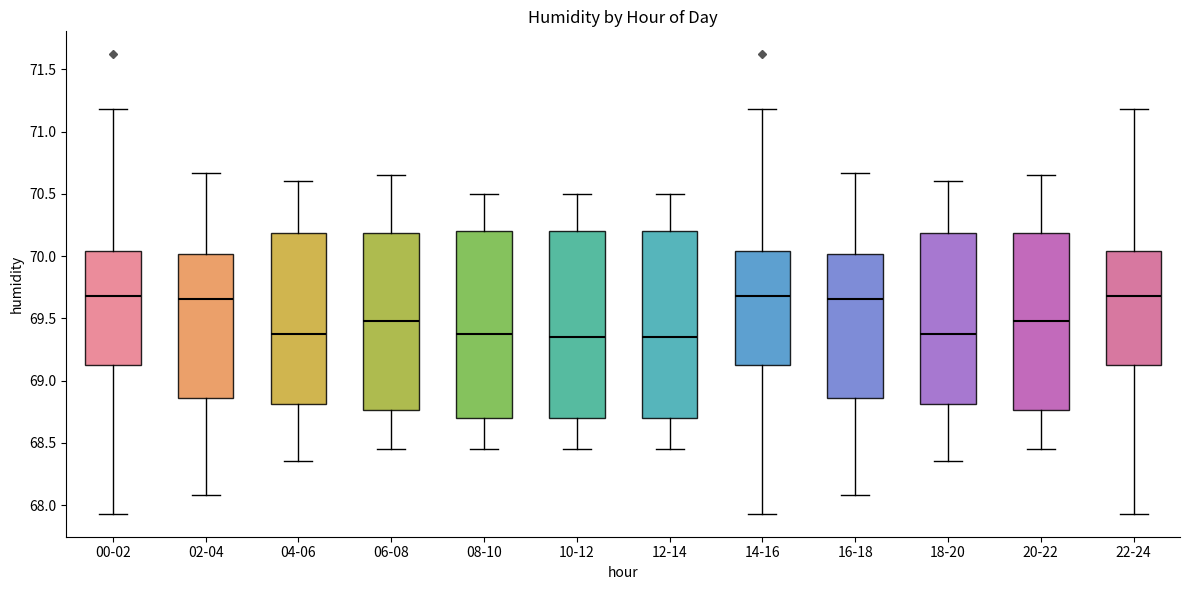

Reading left to right, read every box against the y-axis: the position of its median line, the range the box covers, and the ends of its whiskers. The values are not printed on the chart, so give them approximately, as read against the axis.

00-02: median 69.70, box 69.15 to 70.05, whiskers 67.95 to 71.20
02-04: median 69.65, box 68.85 to 70.00, whiskers 68.10 to 70.65
04-06: median 69.40, box 68.80 to 70.20, whiskers 68.35 to 70.60
06-08: median 69.50, box 68.75 to 70.20, whiskers 68.45 to 70.65
08-10: median 69.40, box 68.70 to 70.20, whiskers 68.45 to 70.50
10-12: median 69.35, box 68.70 to 70.20, whiskers 68.45 to 70.50
12-14: median 69.35, box 68.70 to 70.20, whiskers 68.45 to 70.50
14-16: median 69.70, box 69.15 to 70.05, whiskers 67.95 to 71.20
16-18: median 69.65, box 68.85 to 70.00, whiskers 68.10 to 70.65
18-20: median 69.40, box 68.80 to 70.20, whiskers 68.35 to 70.60
20-22: median 69.50, box 68.75 to 70.20, whiskers 68.45 to 70.65
22-24: median 69.70, box 69.15 to 70.05, whiskers 67.95 to 71.20